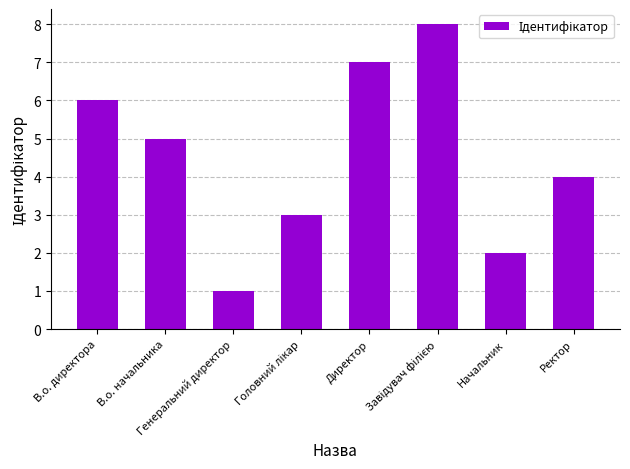

Count the number of data series in this chart.

1